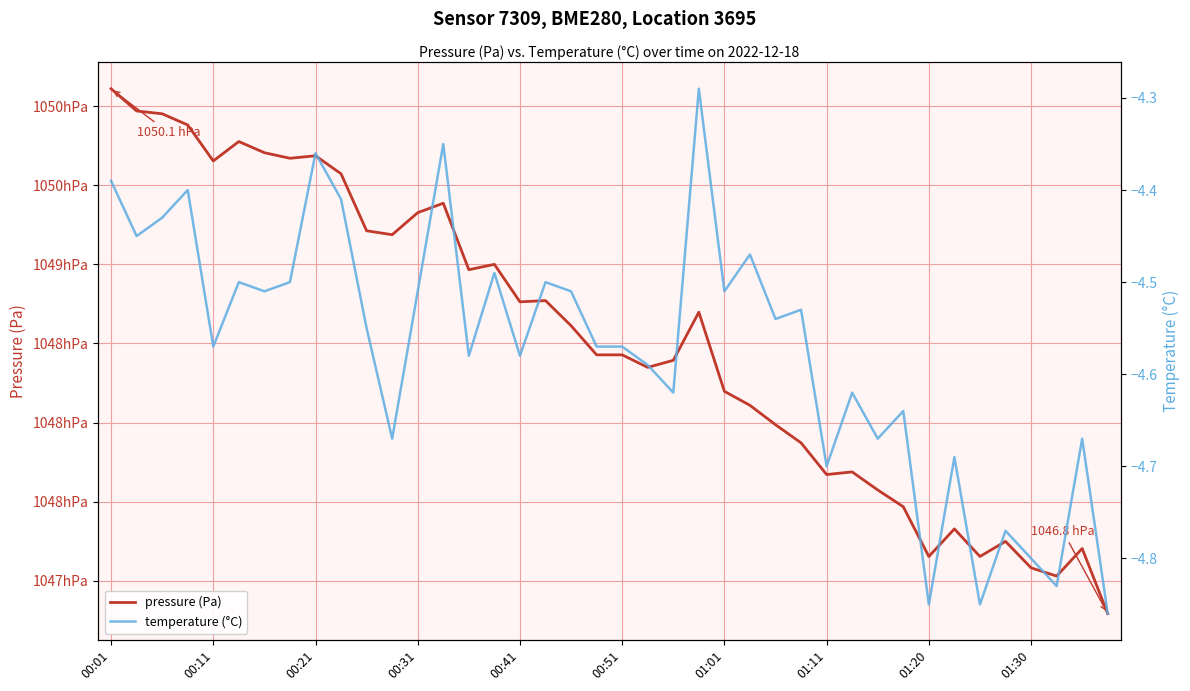

What is the average value of the temperature (°C) series?

-4.6